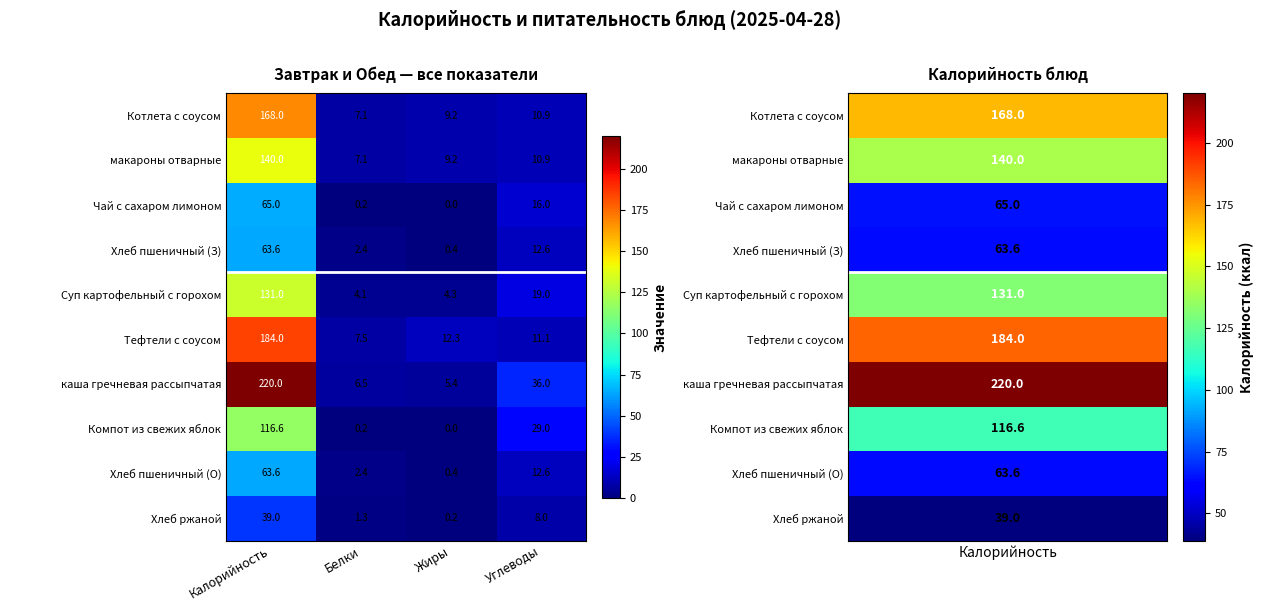

What is the difference between the maximum and minimum values in the Суп картофельный с горохом series?

126.9